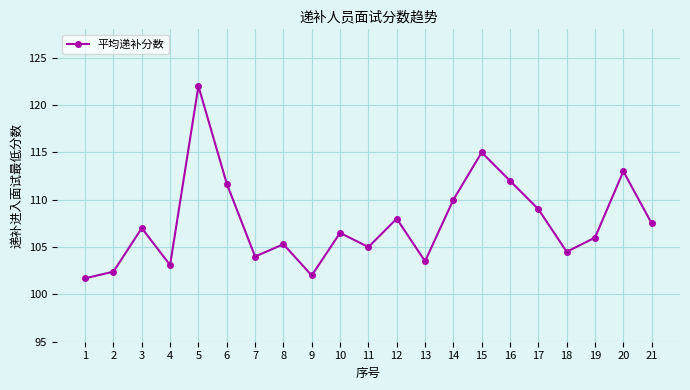

What is the difference between the values at 17 and 12?

1.0